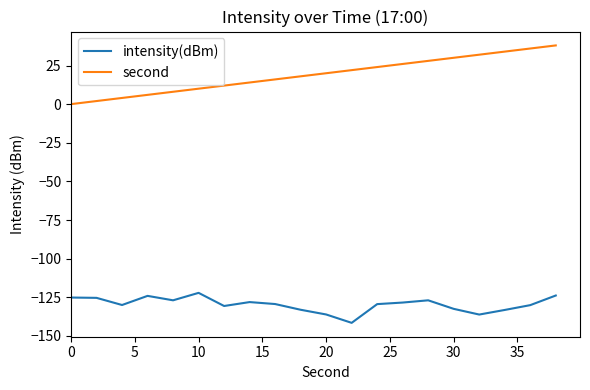

What is the maximum value for second?

38.0